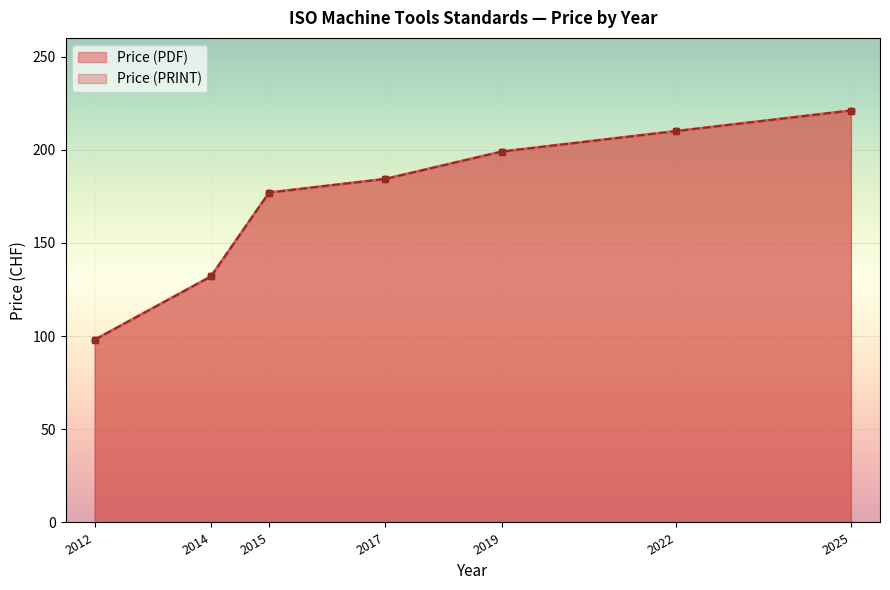

Where does the Price (PRINT) series first go above 199?

2022